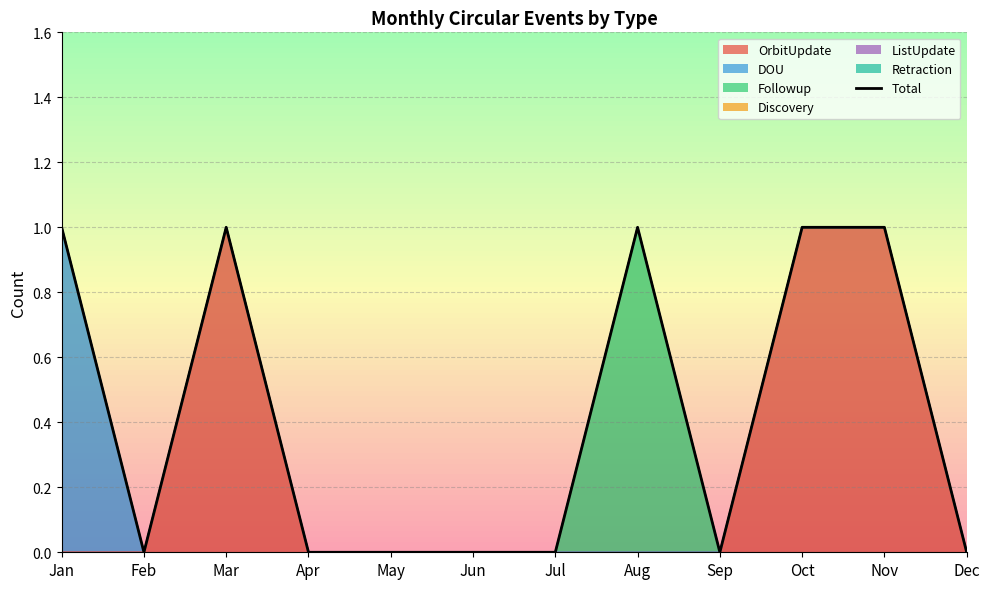

At which category does the chart reach its peak across all series?

Jan